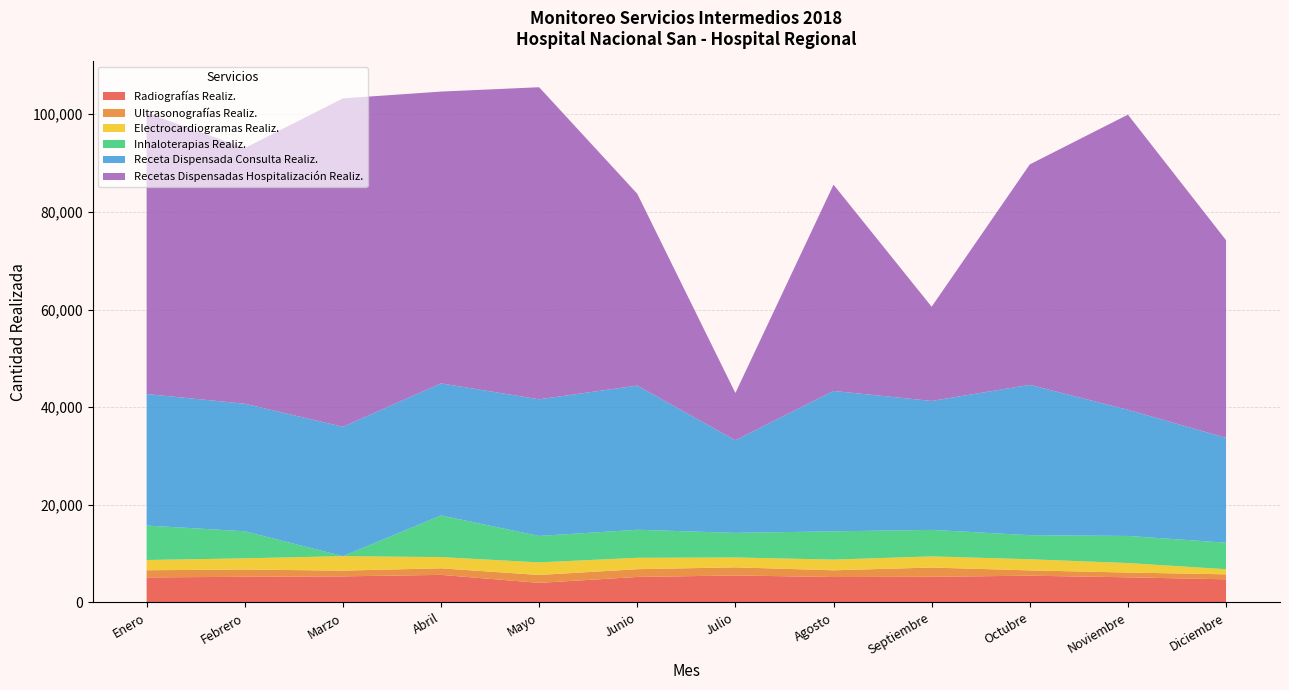

Reading left to right, list all the values displayed in this chart.

Radiografías Realiz.: 5131	5257	5344	5652	4014	5224	5530	5210	5260	5481	5153	4740
Ultrasonografías Realiz.: 1471	1490	1179	1344	1616	1592	1665	1378	1895	1092	973	1024
Electrocardiogramas Realiz.: 2095	2294	2962	2296	2582	2332	2023	2191	2283	2278	1949	1048
Inhaloterapias Realiz.: 7057	5544	0	8527	5413	5745	5034	5789	5427	4929	5550	5427
Receta Dispensada Consulta Realiz.: 26934	26117	26498	27050	27985	29528	18973	28757	26406	30788	25843	21480
Recetas Dispensadas Hospitalización Realiz.: 57590	52347	67261	59769	63917	39289	9677	42250	19301	45151	60443	40485